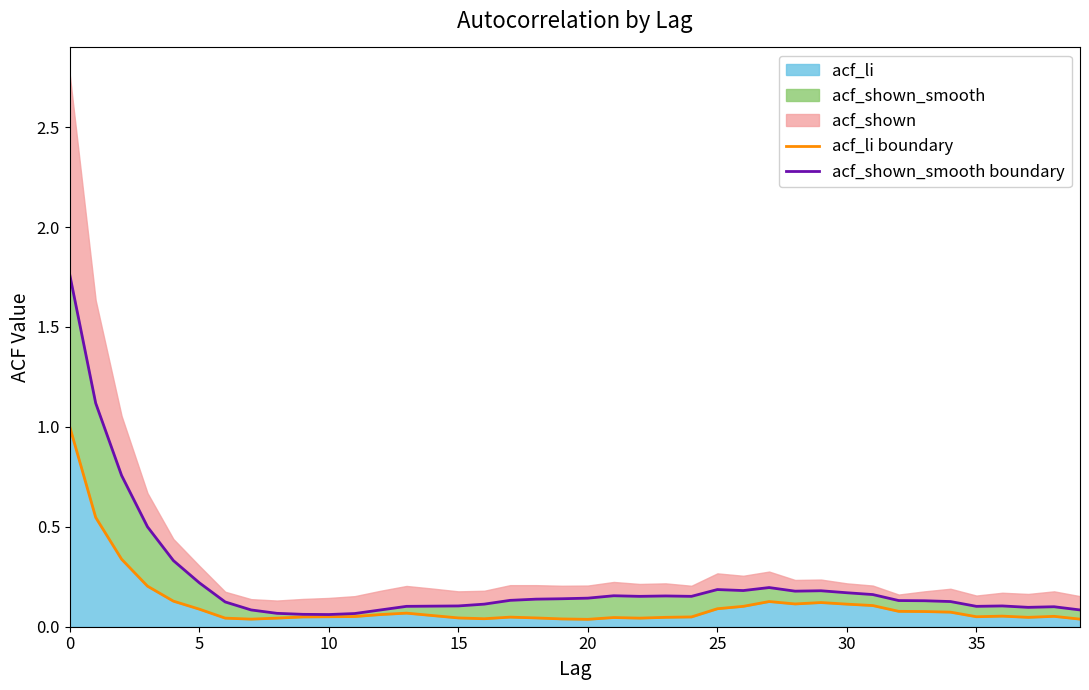

What is the sum of all acf_shown_smooth boundary values?

8.9